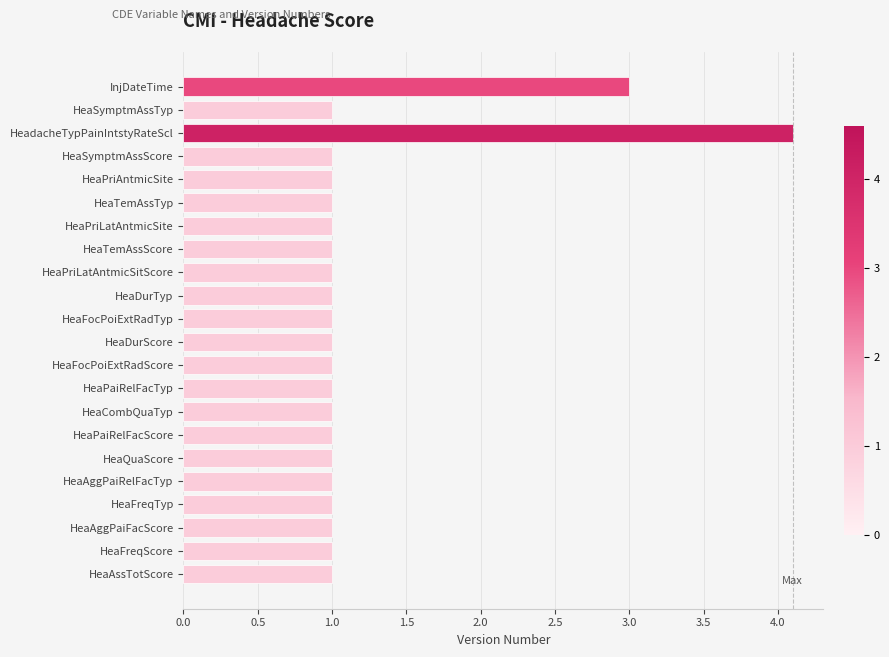

True or false: the data shows 1.4 at HeaAggPaiRelFacTyp.

False